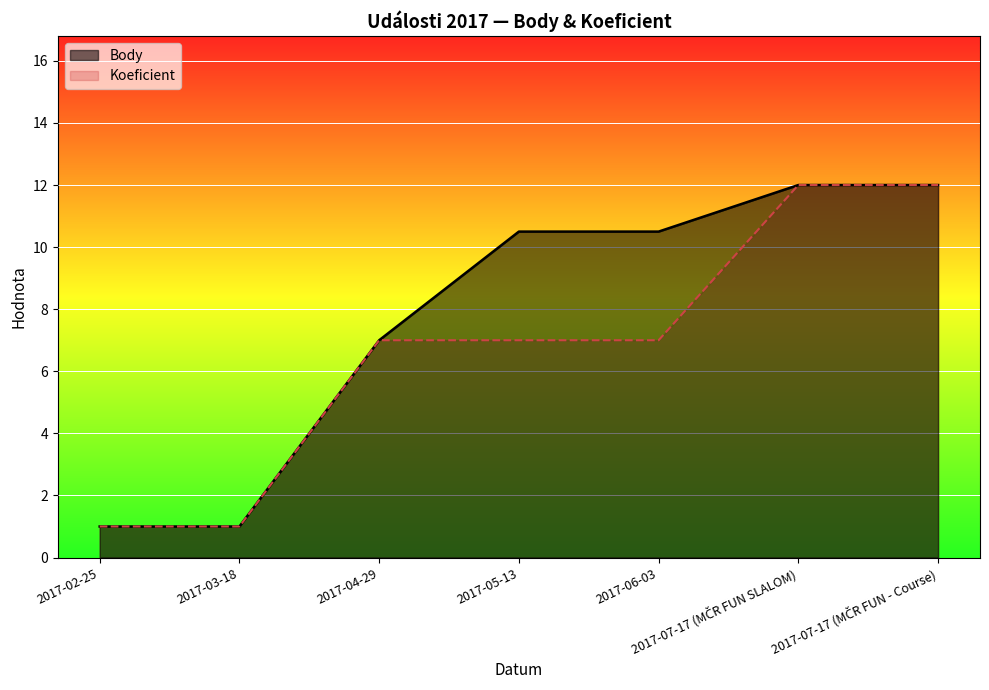

What is the total value across all series at 2017-04-29?

14.0